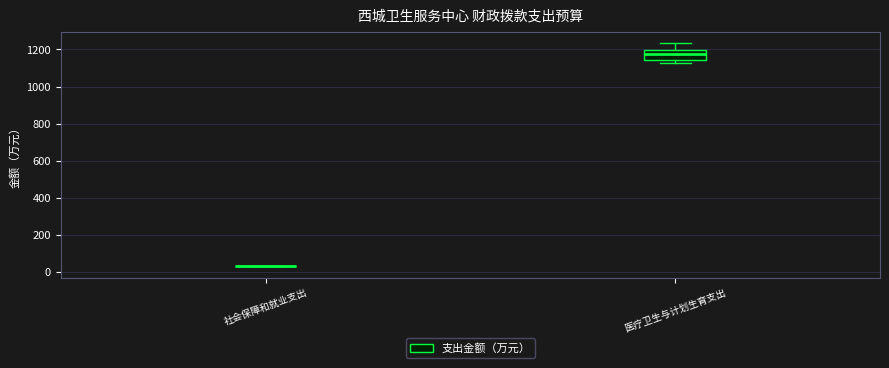

Reading left to right, read every box against the y-axis: the position of its median line, the range the box covers, and the ends of its whiskers. The values are not printed on the chart, so give them approximately, as read against the axis.

社会保障和就业支出: box collapsed to a line at 40, whiskers 40 to 40
医疗卫生与计划生育支出: median 1180, box 1140 to 1200, whiskers 1120 to 1240